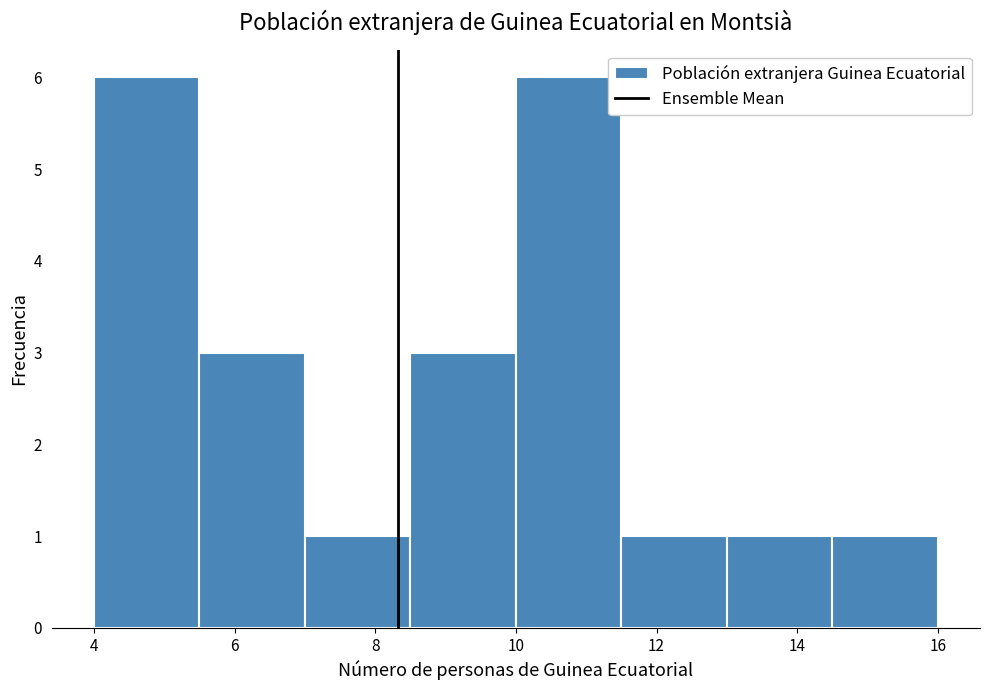

Reading left to right, transcribe this chart: for each bar, give the range it covers on the x-axis and its height. Neither the bar edges nor the heights are printed on the chart, so give them approximately, as read against the axes.

4.0 to 5.5: 6
5.5 to 7.0: 3
7.0 to 8.5: 1
8.5 to 10.0: 3
10.0 to 11.5: 6
11.5 to 13.0: 1
13.0 to 14.5: 1
14.5 to 16.0: 1